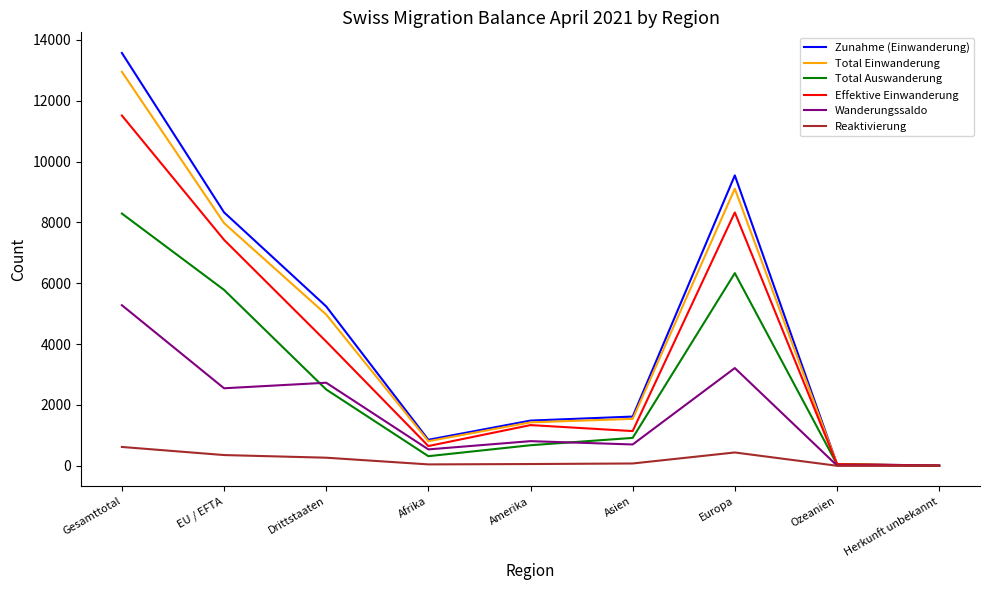

Does the chart display data point markers on the line(s)?

No